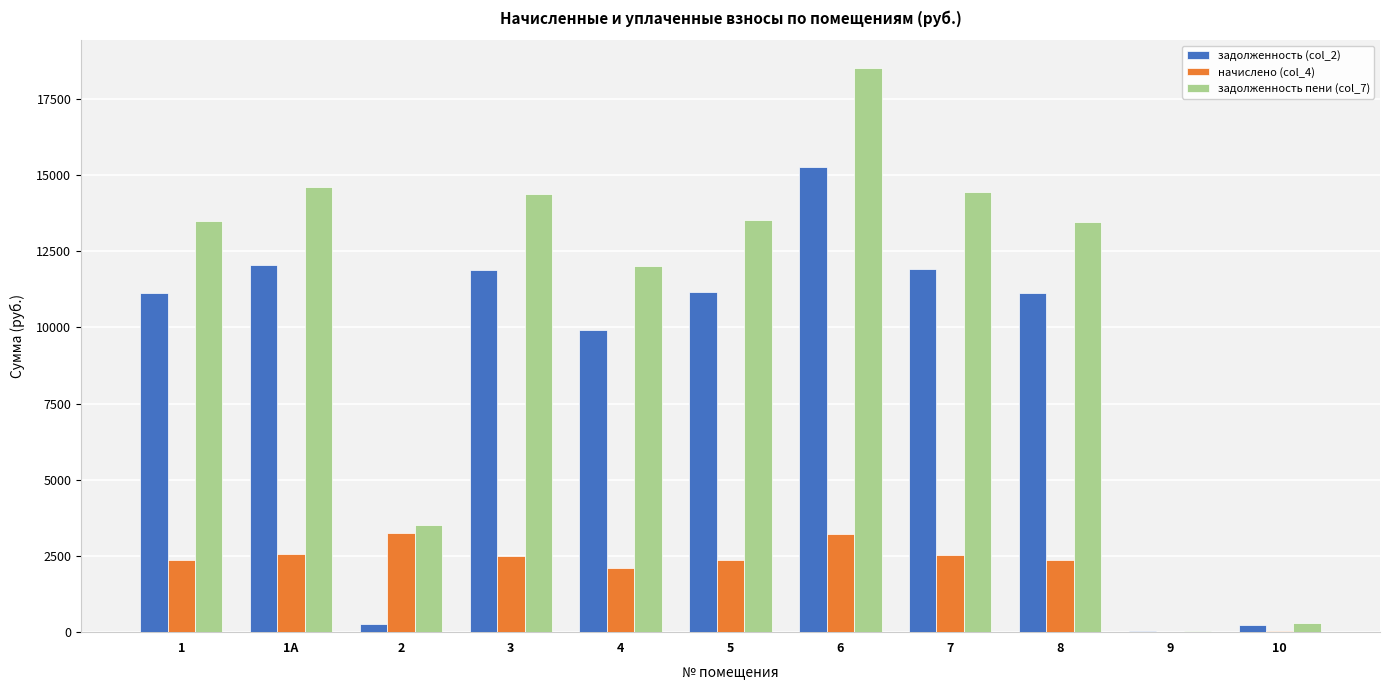

What are all the series names shown in the legend?

задолженность (col_2), начислено (col_4), задолженность пени (col_7)